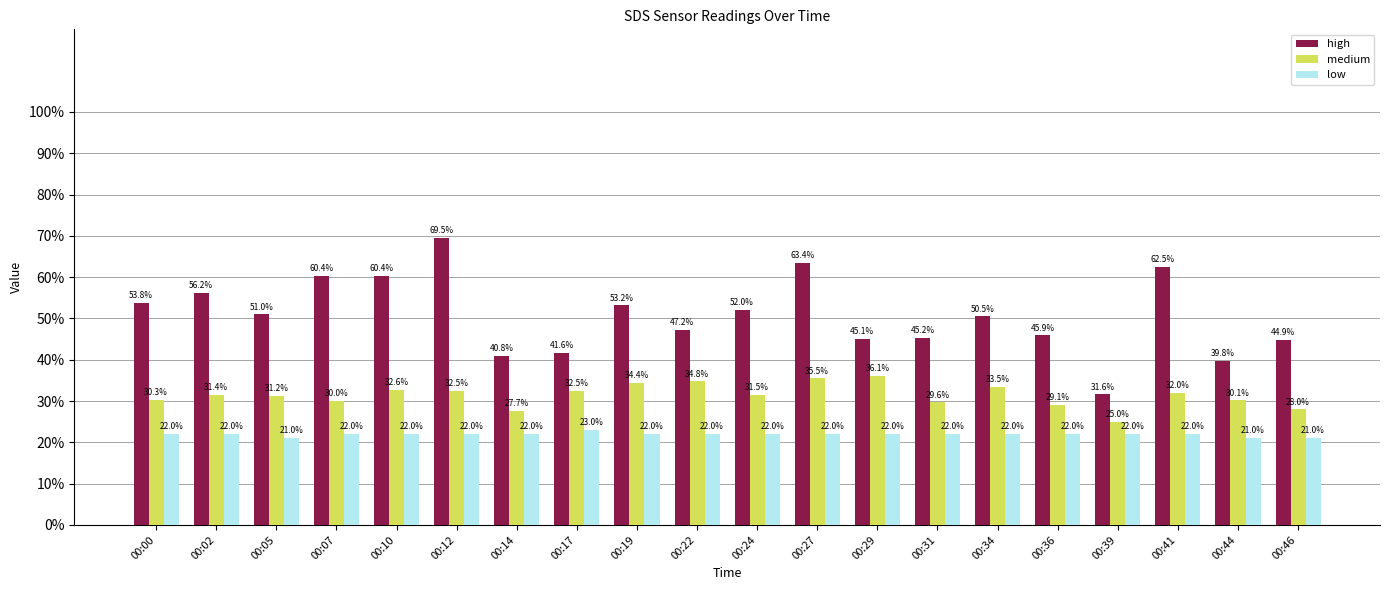

What is the difference between the highest and lowest values at 00:24?

30.0